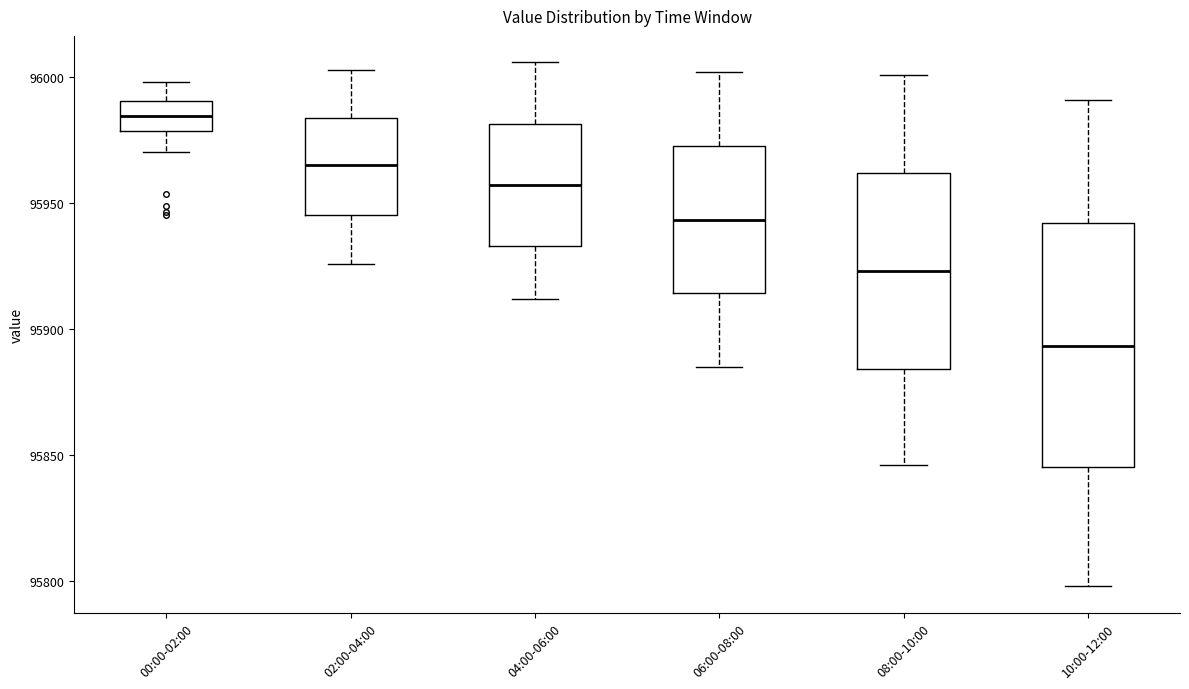

Reading left to right, transcribe this box plot: for each box, give where its median line is, the range the box spans, and where its two whiskers end, as read against the y-axis. The values are not printed on the chart, so give them approximately, as read against the axis.

00:00-02:00: median 95985, box 95980 to 95990, whiskers 95970 to 96000
02:00-04:00: median 95965, box 95945 to 95985, whiskers 95925 to 96005
04:00-06:00: median 95955, box 95935 to 95980, whiskers 95910 to 96005
06:00-08:00: median 95945, box 95915 to 95975, whiskers 95885 to 96000
08:00-10:00: median 95925, box 95885 to 95960, whiskers 95845 to 96000
10:00-12:00: median 95895, box 95845 to 95940, whiskers 95800 to 95990